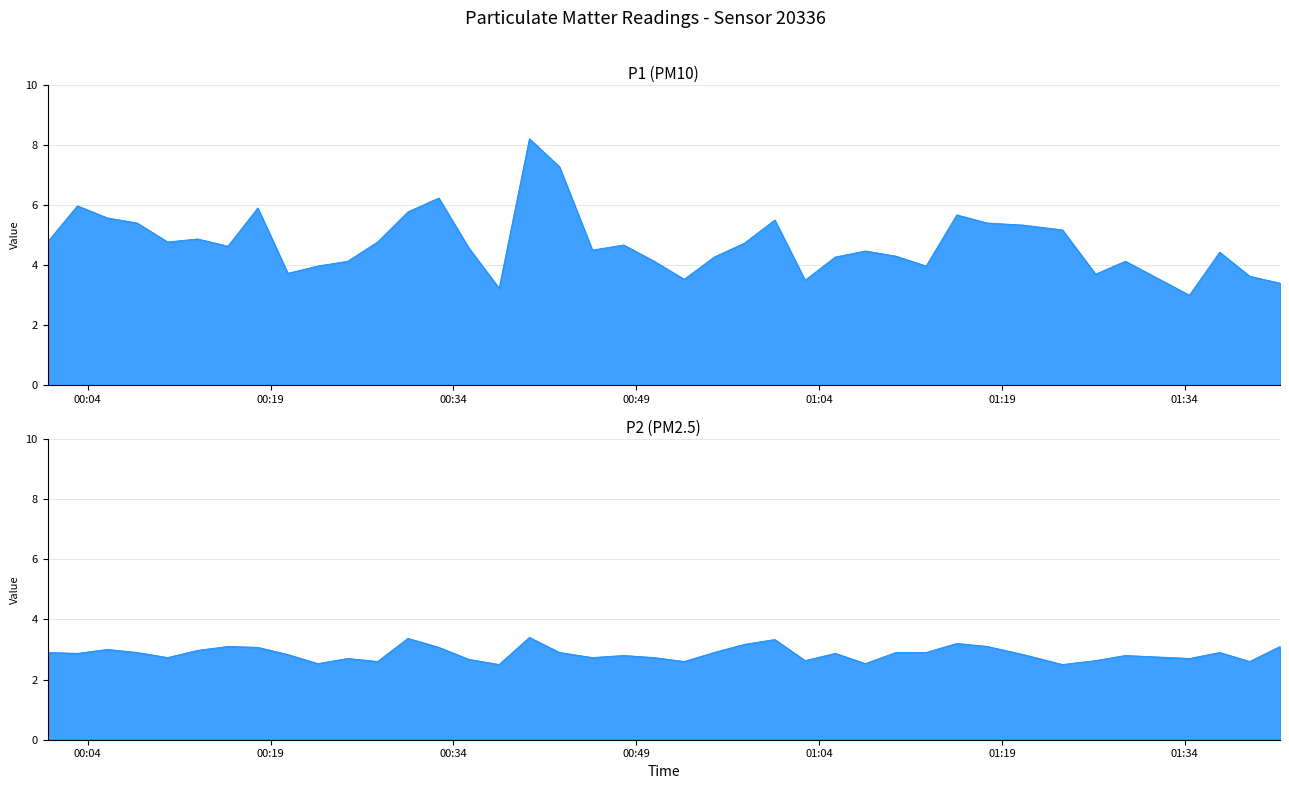

What is the difference between the maximum and minimum values in the P1 series?

5.2